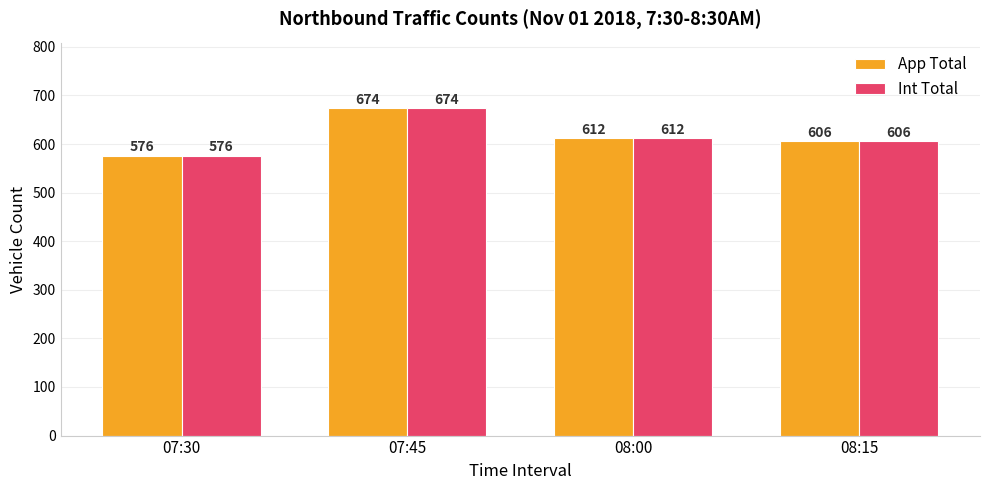

What is the difference between the maximum and minimum values in the Int Total series?

98